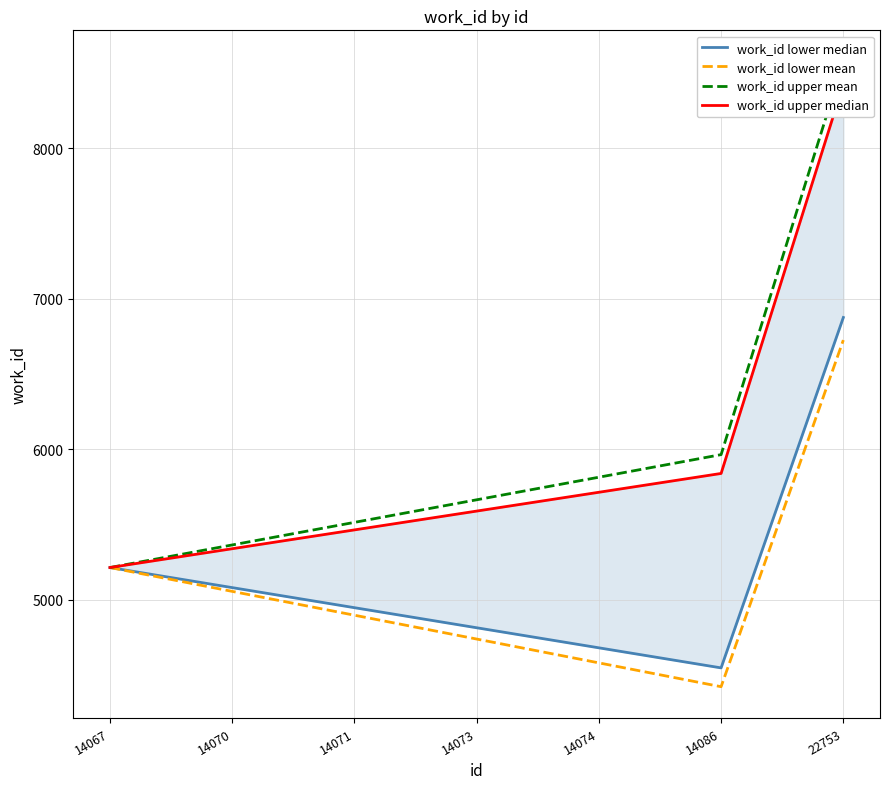

Rank the categories by work_id upper mean value from lowest to highest.

14067, 14070, 14071, 14073, 14074, 14086, 22753